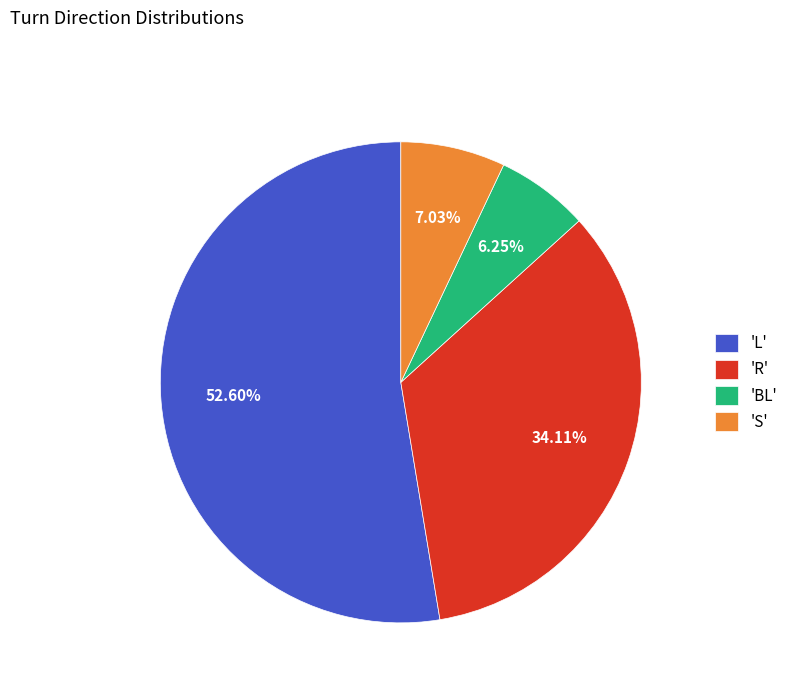

Which has a higher value, 'L' or 'S'?

'L'